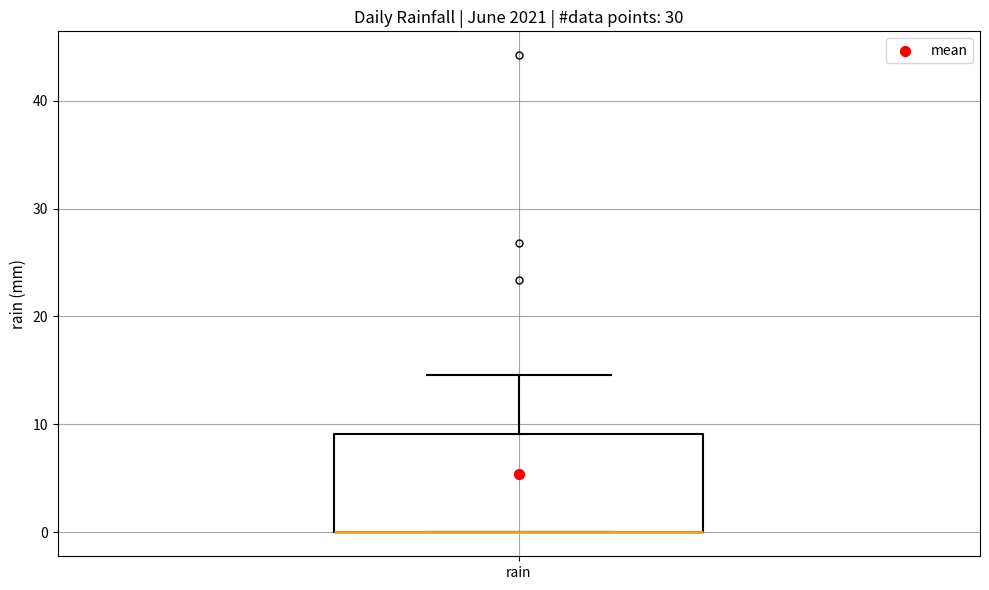

Read this box plot against the y-axis: the position of the median line, the range covered by the box, and the ends of both whiskers. The values are not printed on the chart, so give them approximately, as read against the axis.

median 0 (drawn on the box's lower edge), box 0 to 9, whiskers 0 to 15